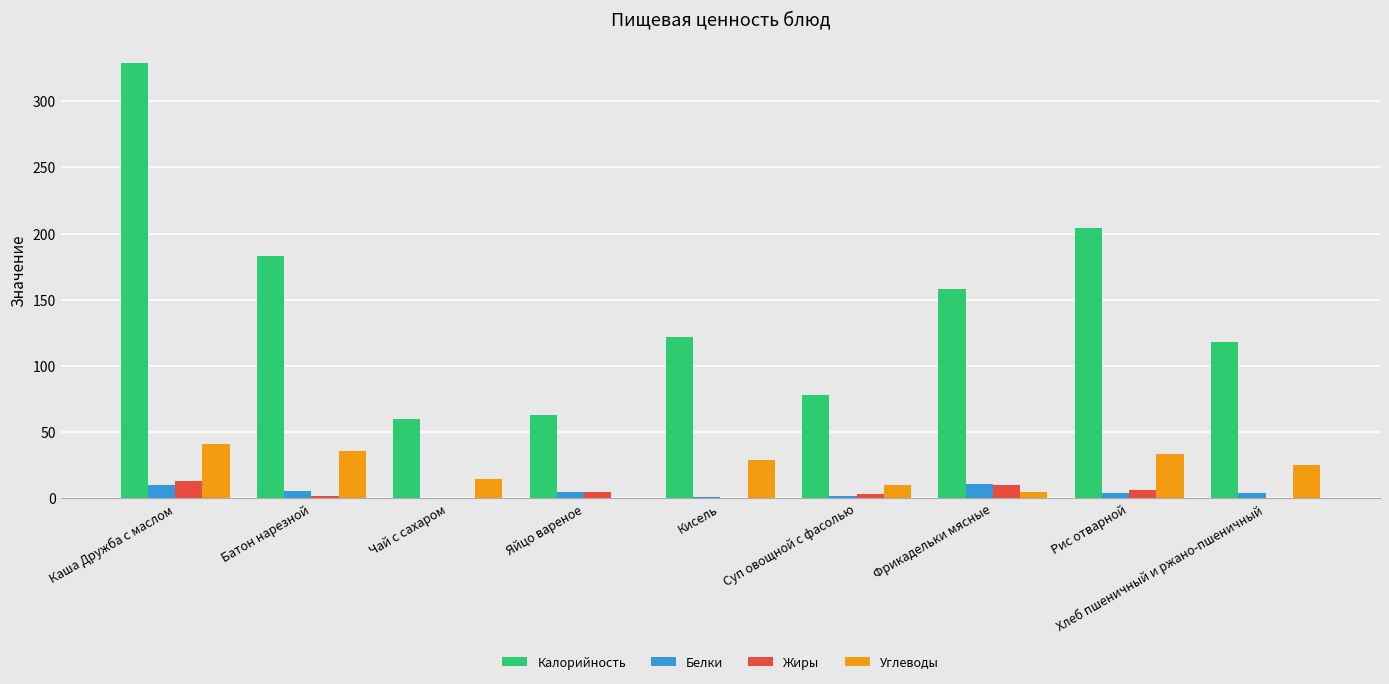

What is the average value of the Калорийность series?

146.2